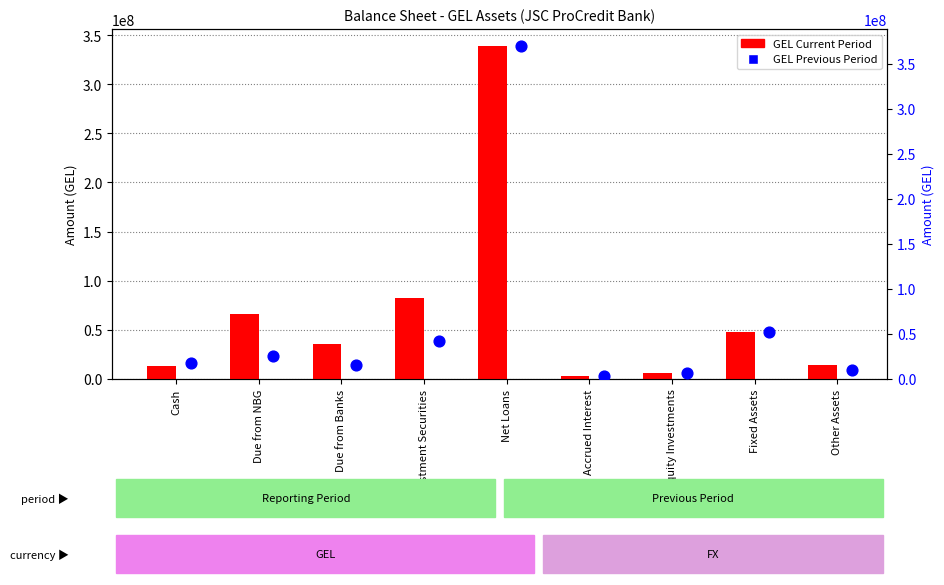

Which series reaches the minimum Y coordinate?

GEL Current Period